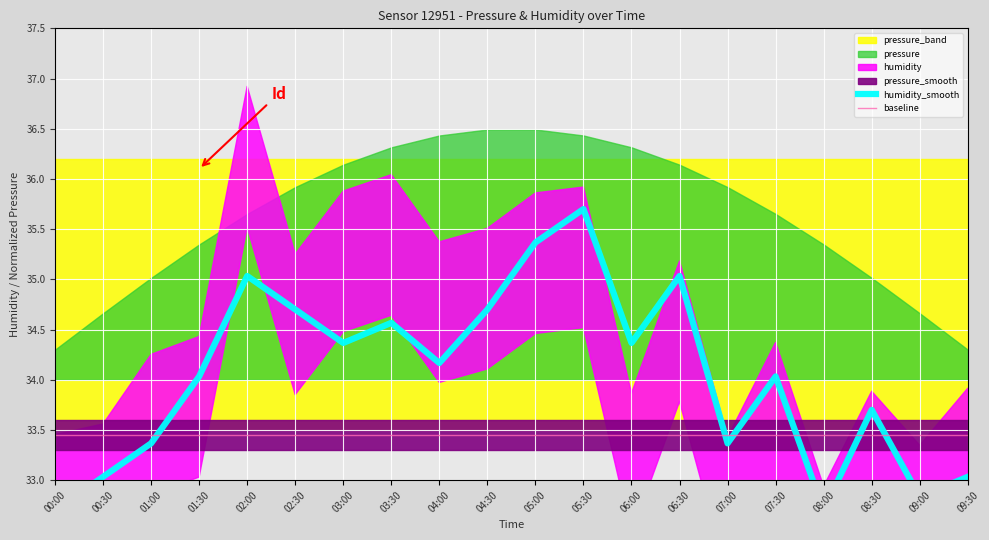

At which category is the sum across all series the highest?

05:30